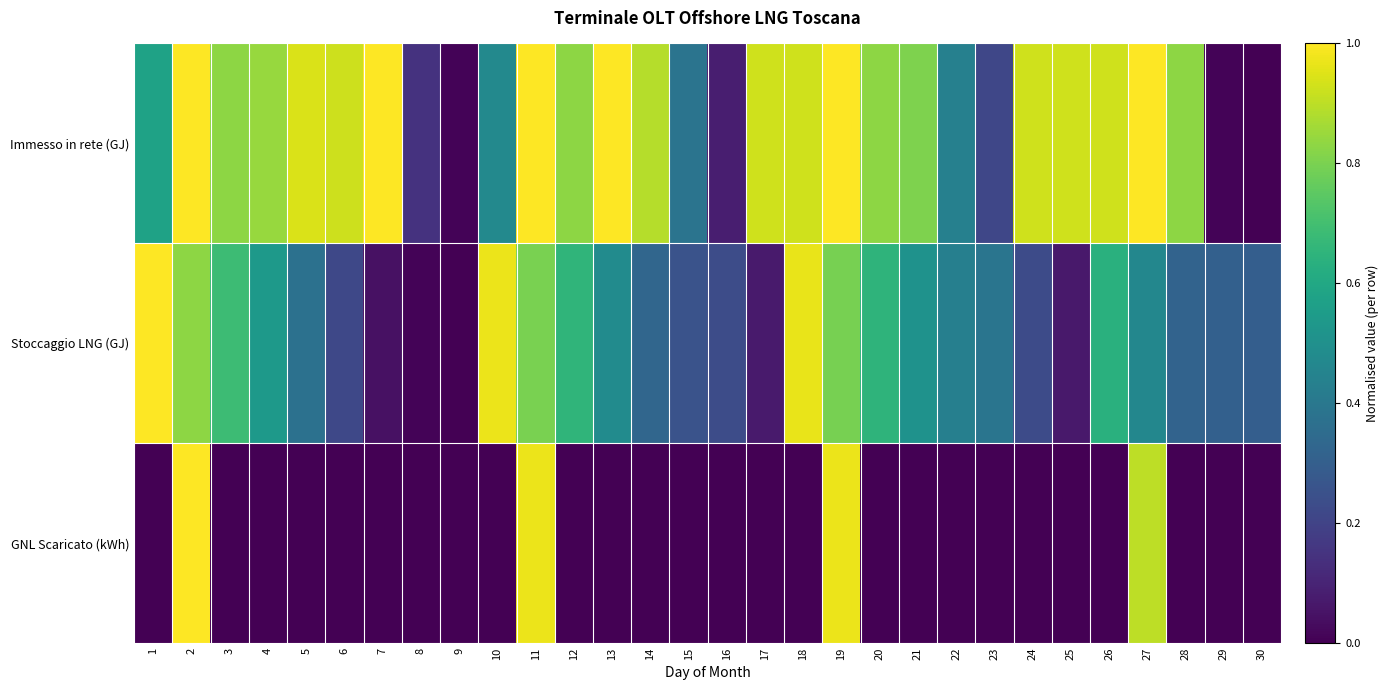

List the series in order of their peak value, highest first.

Immesso in rete (GJ), Stoccaggio LNG (GJ), GNL Scaricato (kWh)